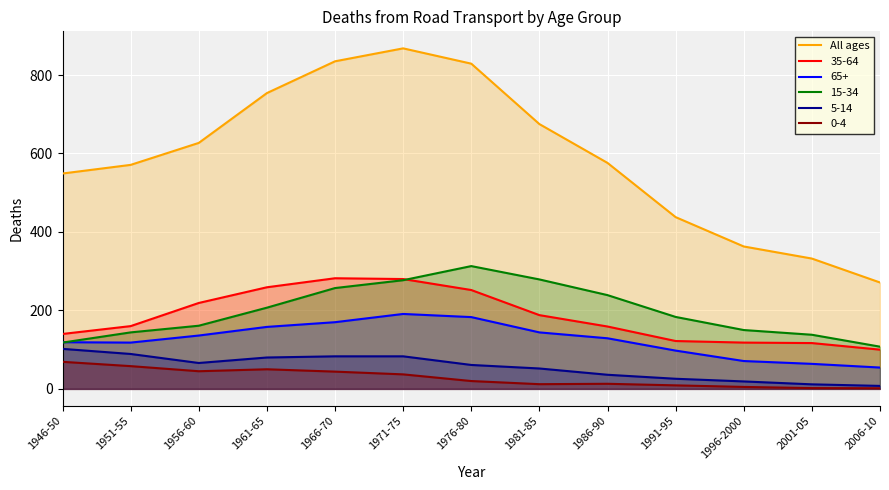

How many data points does each series have?

13